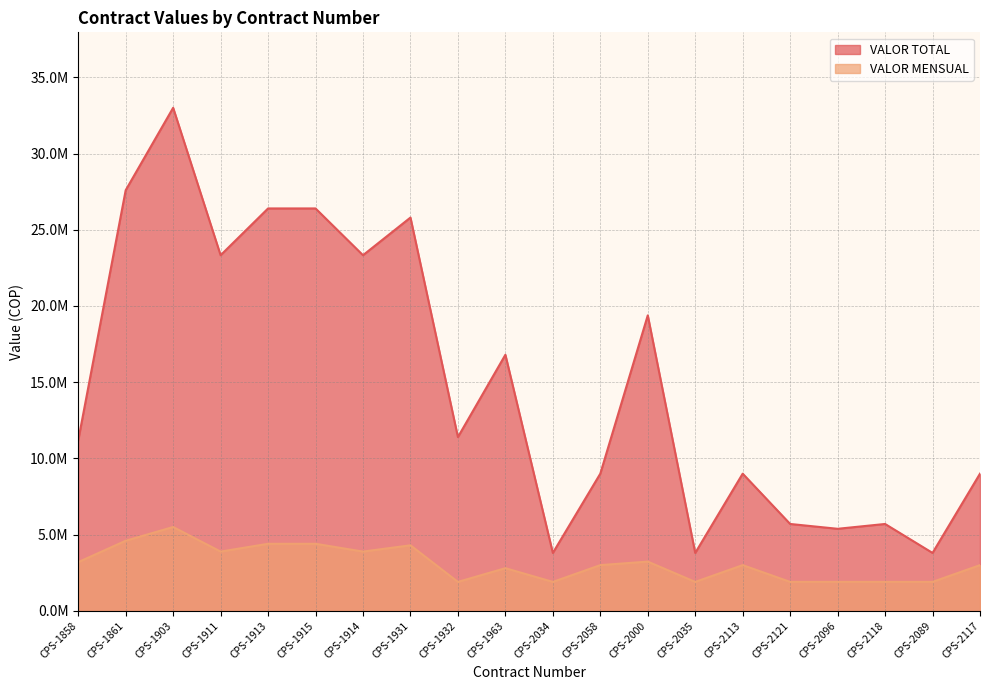

Which category has the highest value across all series?

CPS-1903